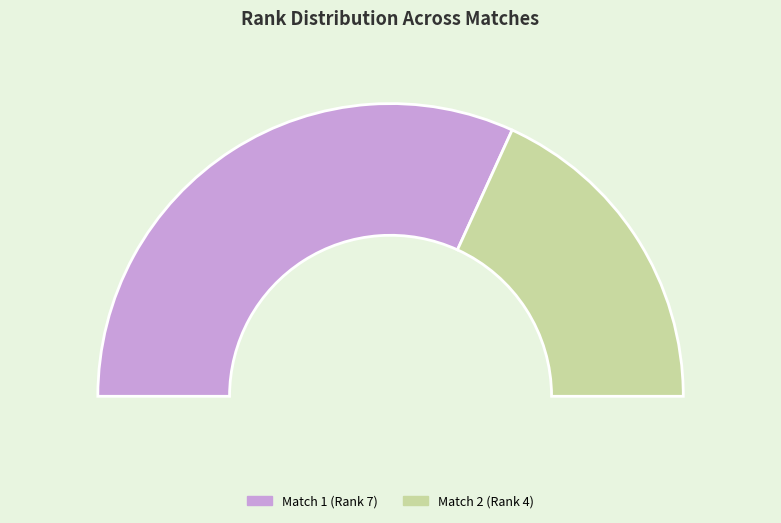

Does eca56ece-e6c2-48cd-a508-5f73ea2b01cc account for over 50% of the chart?

No